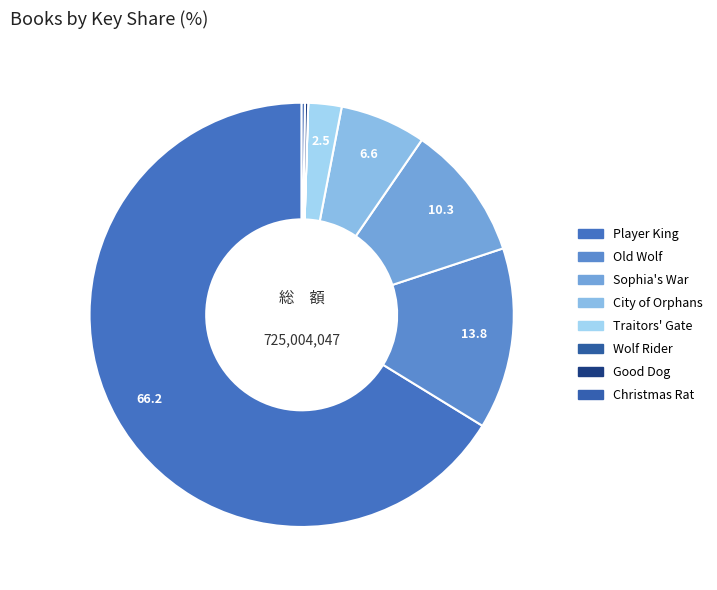

Rank the categories by value from highest to lowest.

Player King, Old Wolf, Sophia's War, City of Orphans, Traitors' Gate, Christmas Rat, Good Dog, Wolf Rider